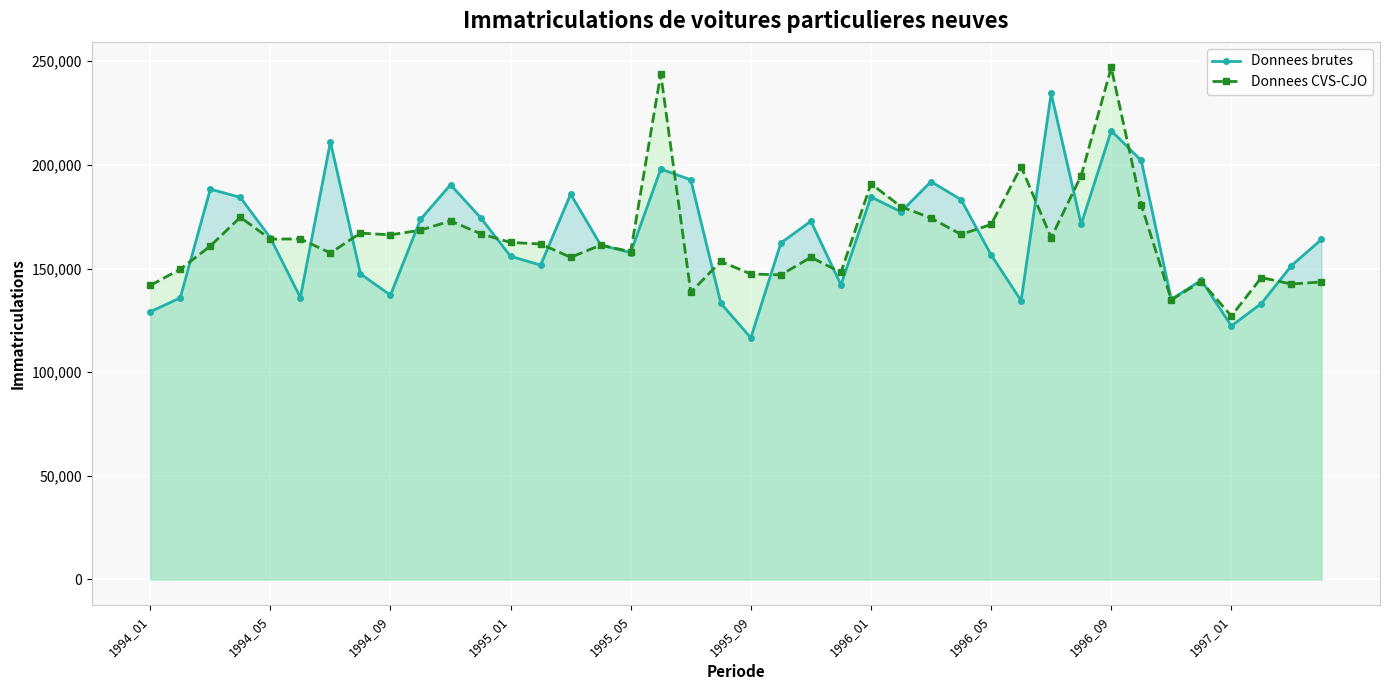

How many data points in Donnees brutes are less than 164036?

20